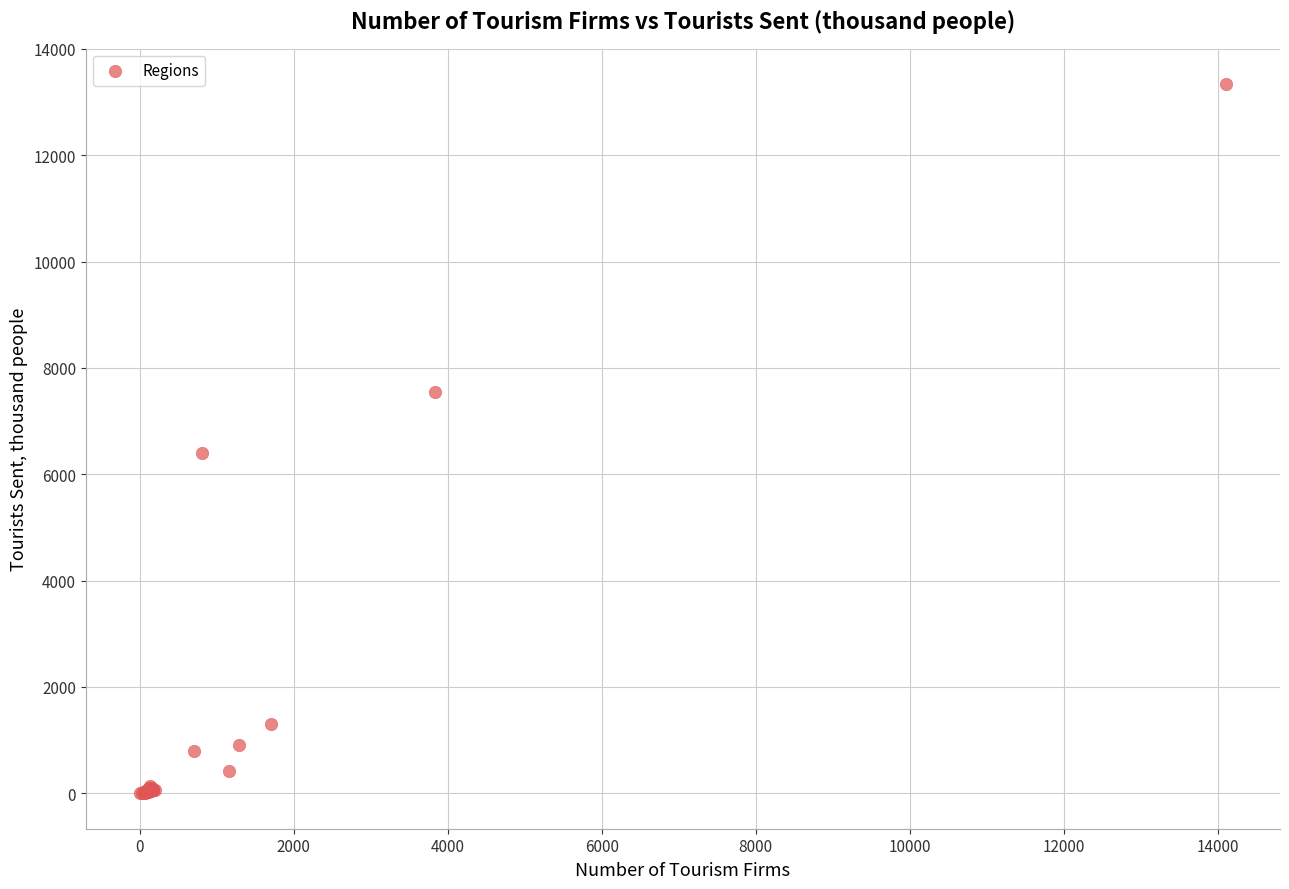

What Y value in the scatter plot is closest to 6667?

6395.2